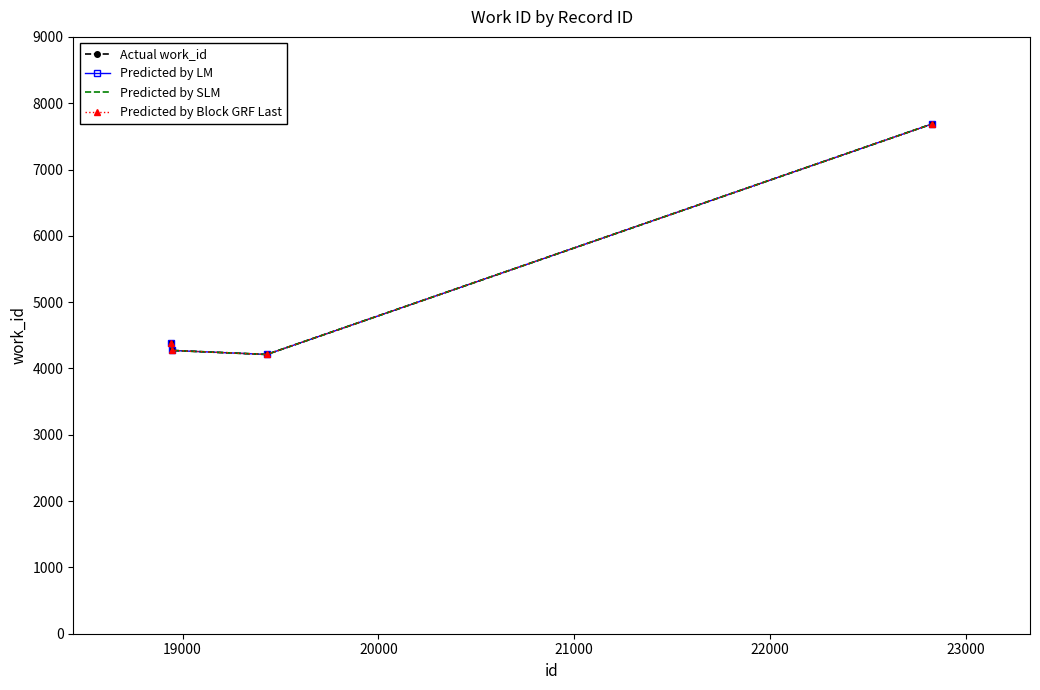

What is the value of the Predicted by Block GRF Last point at the 2nd from the left?

4272